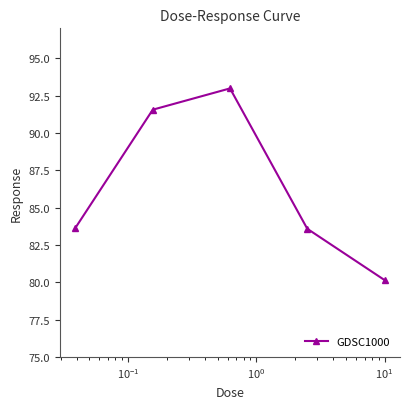

What is the value of the 2nd point from the left?

91.6